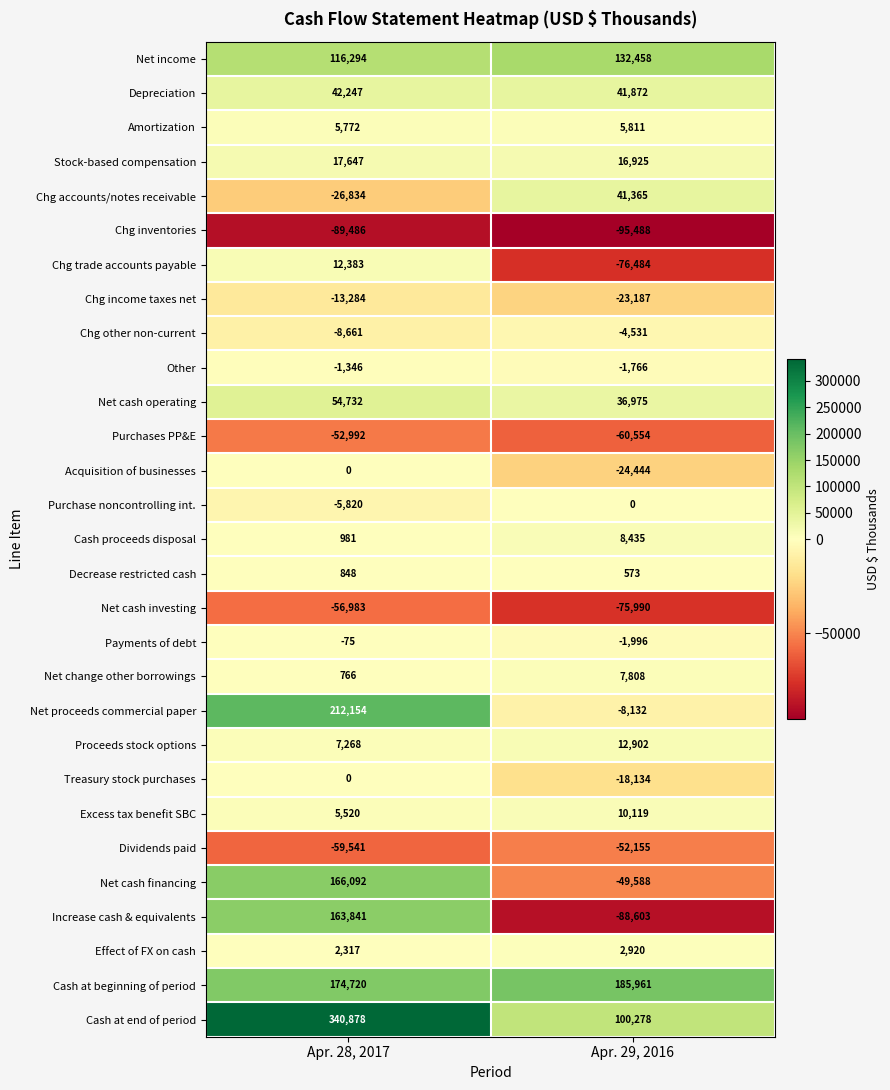

Which series has the largest total across all categories?

Cash at end of period